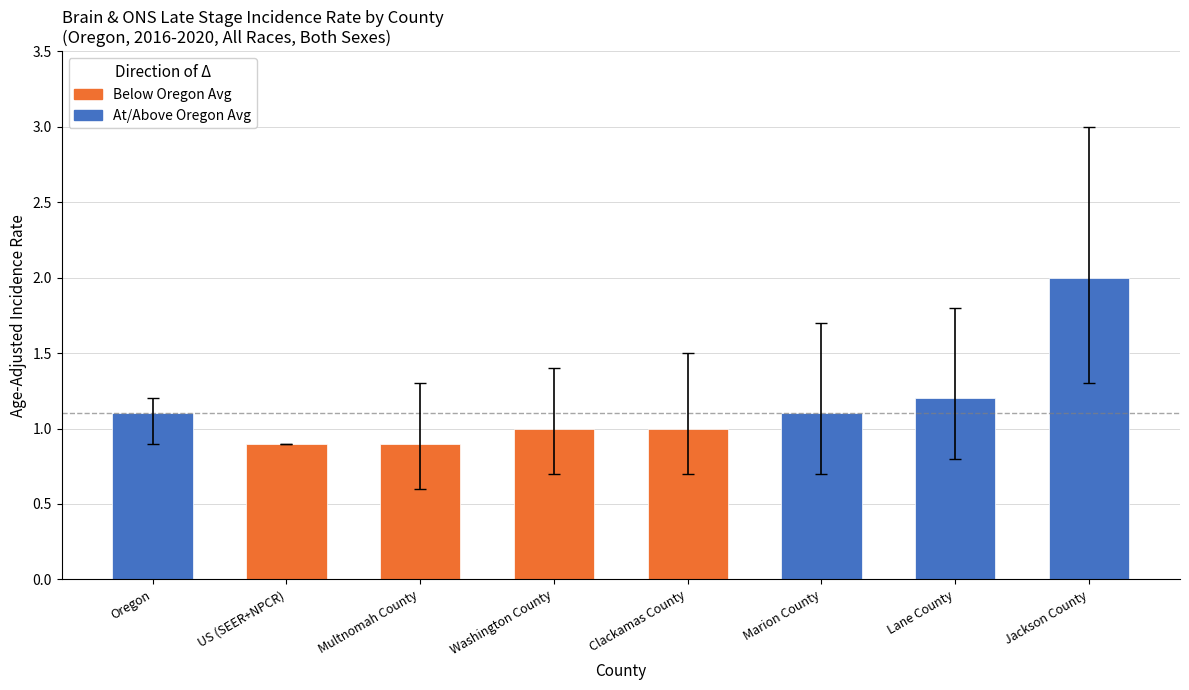

What position from the right is Washington County?

5